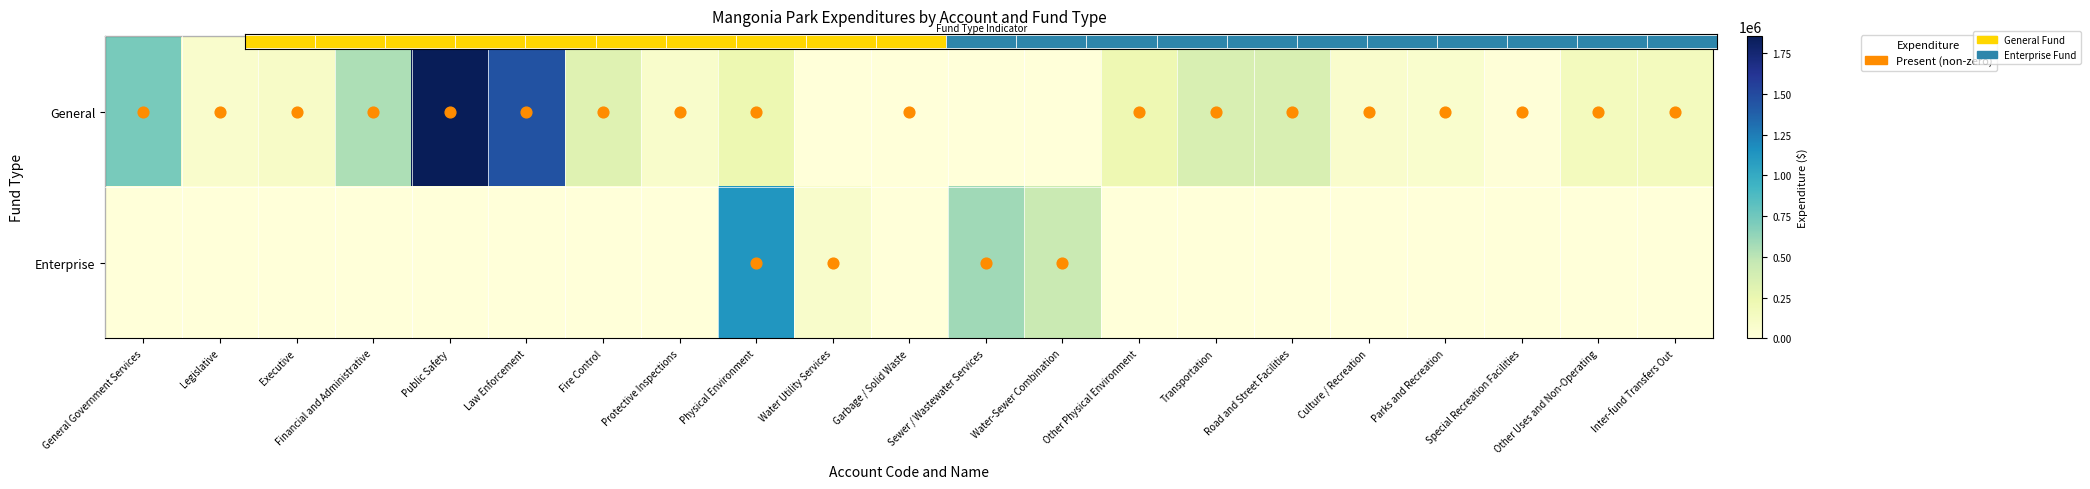

Which label corresponds to the largest value in the chart?

Public Safety